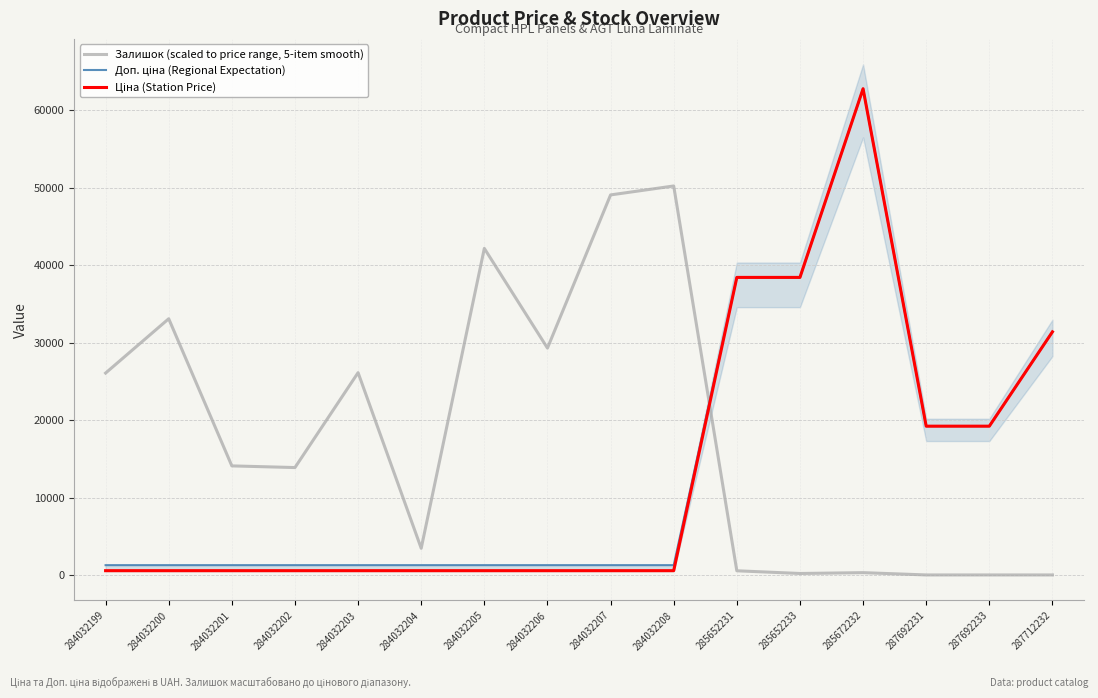

Reading left to right, transcribe all the data shown in this chart.

Залишок (scaled to price range, 5-item smooth): 26074.0	33089.8	14085.4	13870.3	26127.8	3440.7	42175.4	29299.7	49083.7	50239.6	537.6	188.2	295.7	0.0	0.0	0.0
Доп. ціна (Regional Expectation): 1262.8	1262.8	1262.8	1262.8	1262.8	1262.8	1262.8	1262.8	1262.8	1262.8	38429.0	38429.0	62799.5	19214.5	19214.5	31399.7
Ціна (Station Price): 551.0	551.0	551.0	551.0	551.0	551.0	551.0	551.0	551.0	551.0	38429.0	38429.0	62799.5	19214.5	19214.5	31399.7